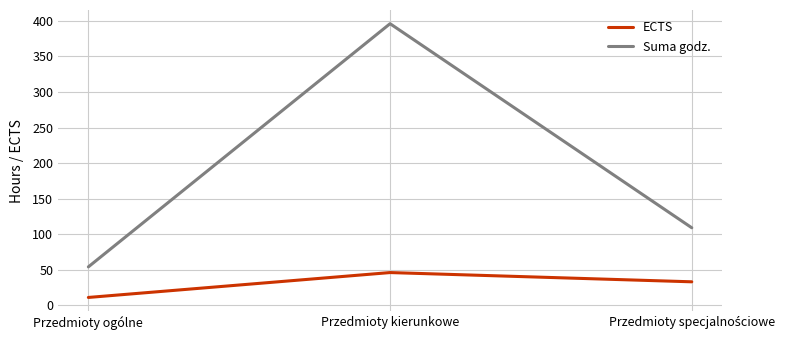

What is the smallest value displayed?

11